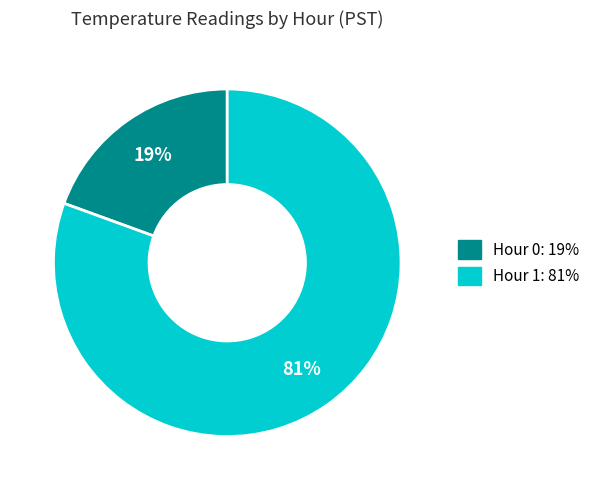

Is there any slice that represents more than half of the pie?

Yes